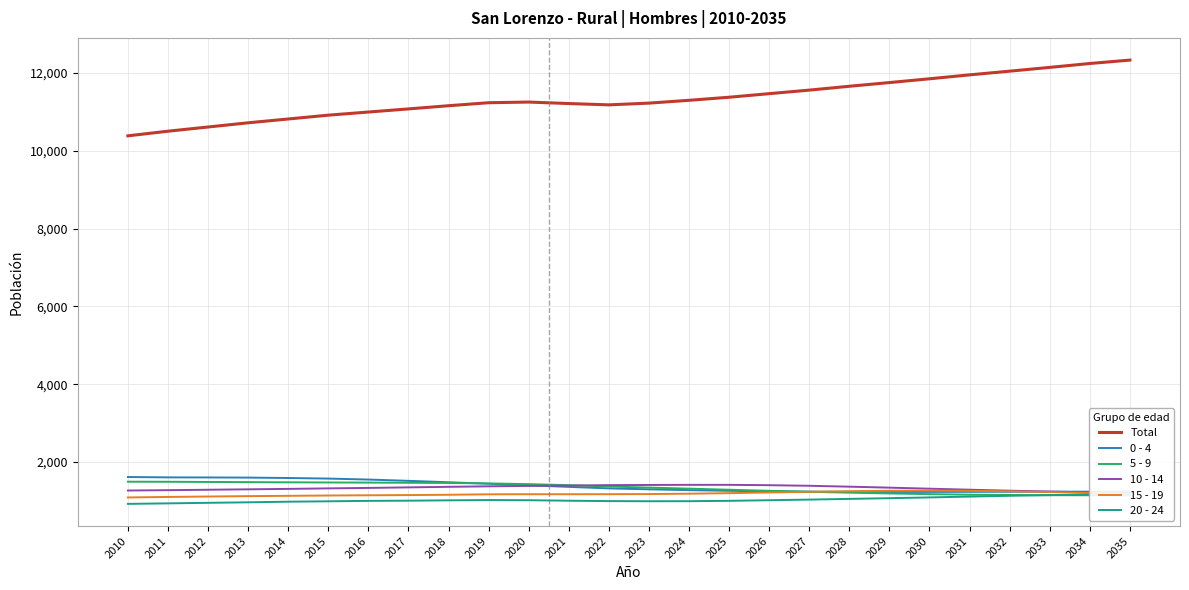

What is the value of the 0 - 4 point at the 5th from the left?

1589